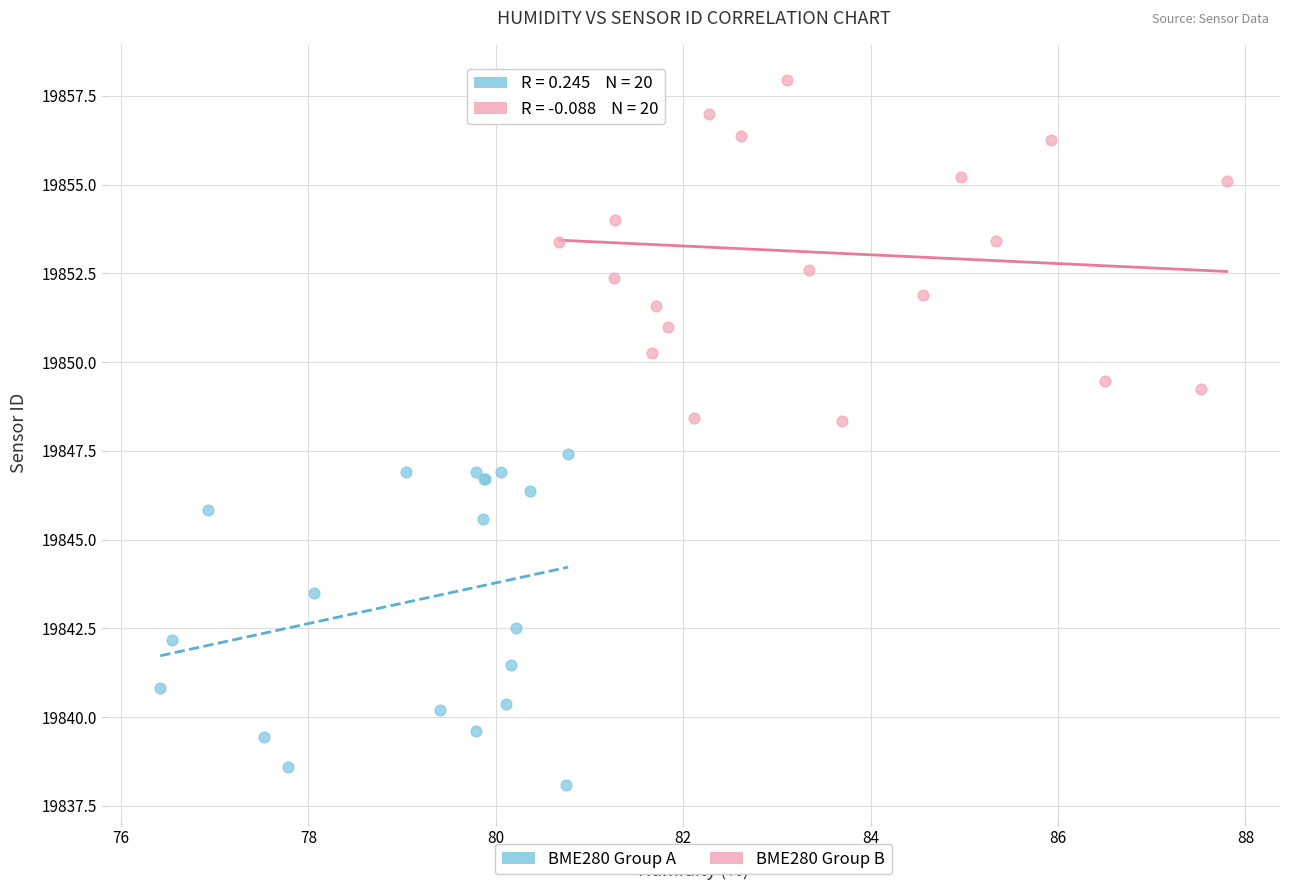

What are all the series names shown in the legend?

BME280 Group A, BME280 Group B